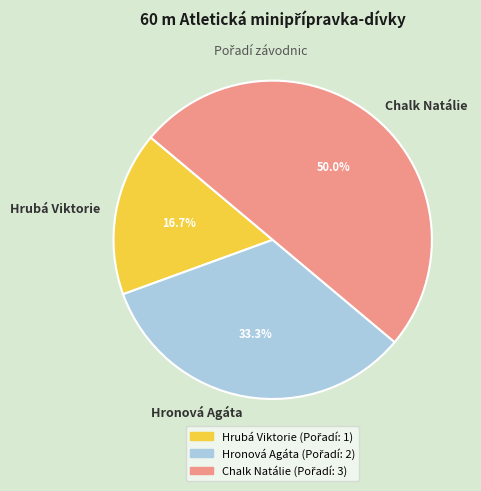

What is the ratio of the value at Hrubá Viktorie to the value at Chalk Natálie?

0.3